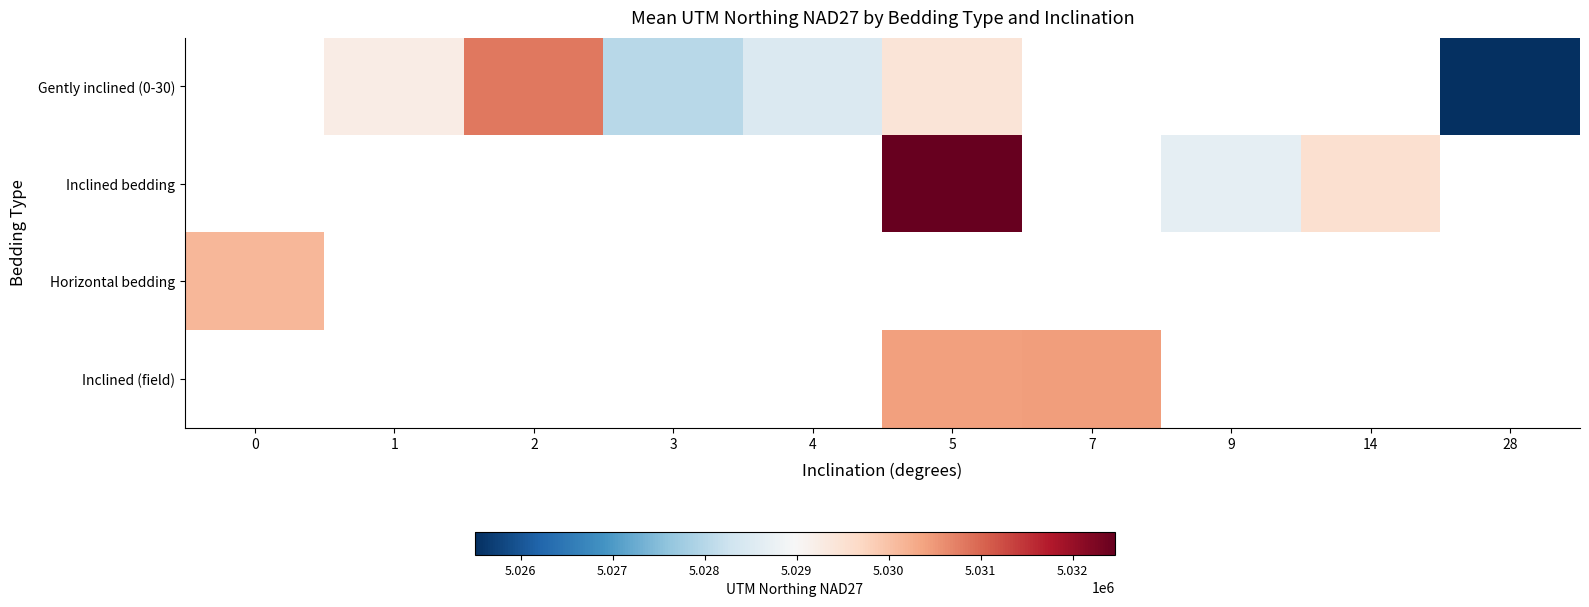

Which label corresponds to the smallest value in the chart?

28